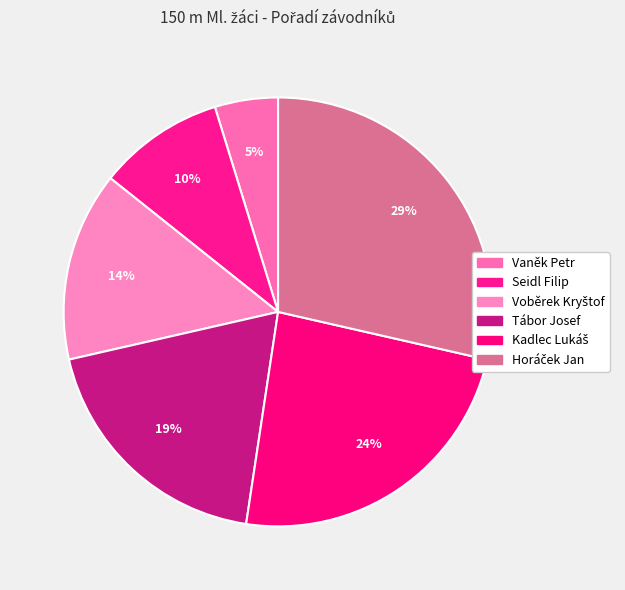

What percentage is the Vaněk Petr slice, to the nearest percent?

5%